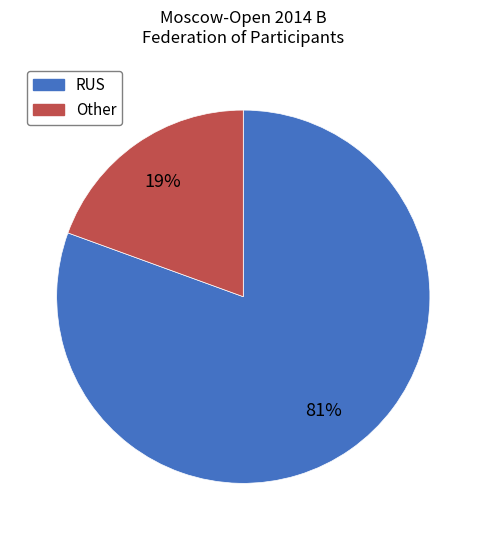

To the nearest percent, what is the combined percentage of RUS and Other?

100%